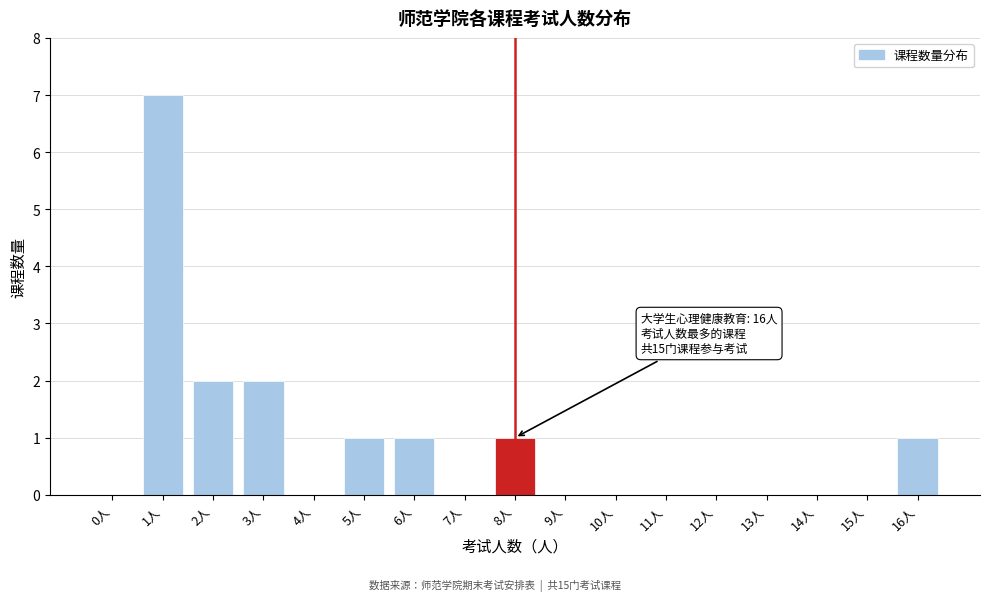

Reading right to left, list all the values displayed in this chart.

16人=1	15人=0	14人=0	13人=0	12人=0	11人=0	10人=0	9人=0	8人=1	7人=0	6人=1	5人=1	4人=0	3人=2	2人=2	1人=7	0人=0